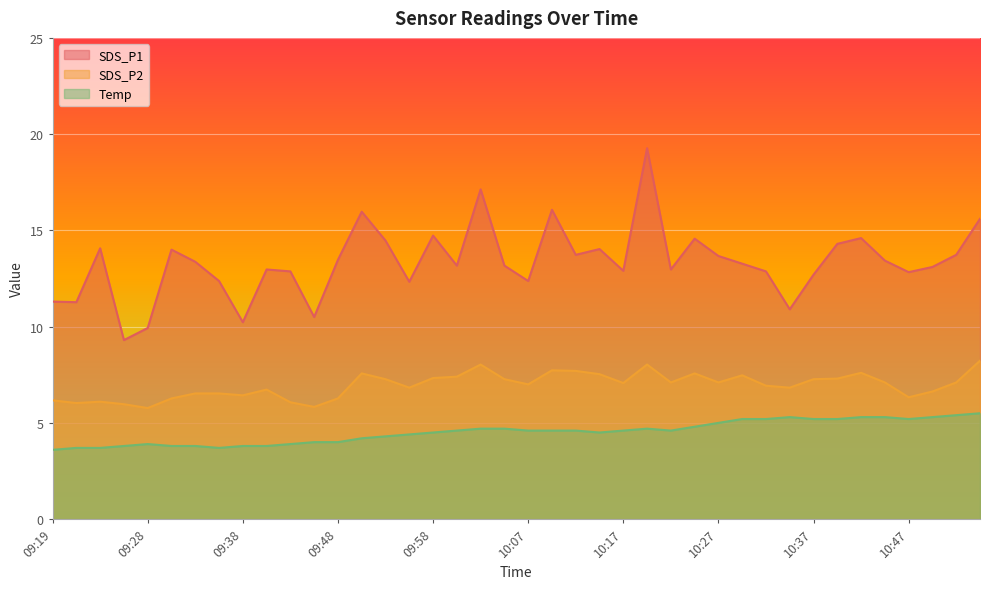

Rank the categories by SDS_P2 value from lowest to highest.

09:28, 09:46, 09:26, 09:21, 09:43, 09:23, 09:19, 09:31, 09:48, 10:47, 09:38, 09:33, 09:36, 10:49, 09:41, 09:55, 10:34, 10:32, 10:07, 10:17, 10:22, 10:27, 10:44, 10:51, 09:53, 10:05, 10:37, 10:39, 09:58, 10:00, 10:29, 10:15, 09:50, 10:25, 10:42, 10:12, 10:10, 10:03, 10:20, 10:54